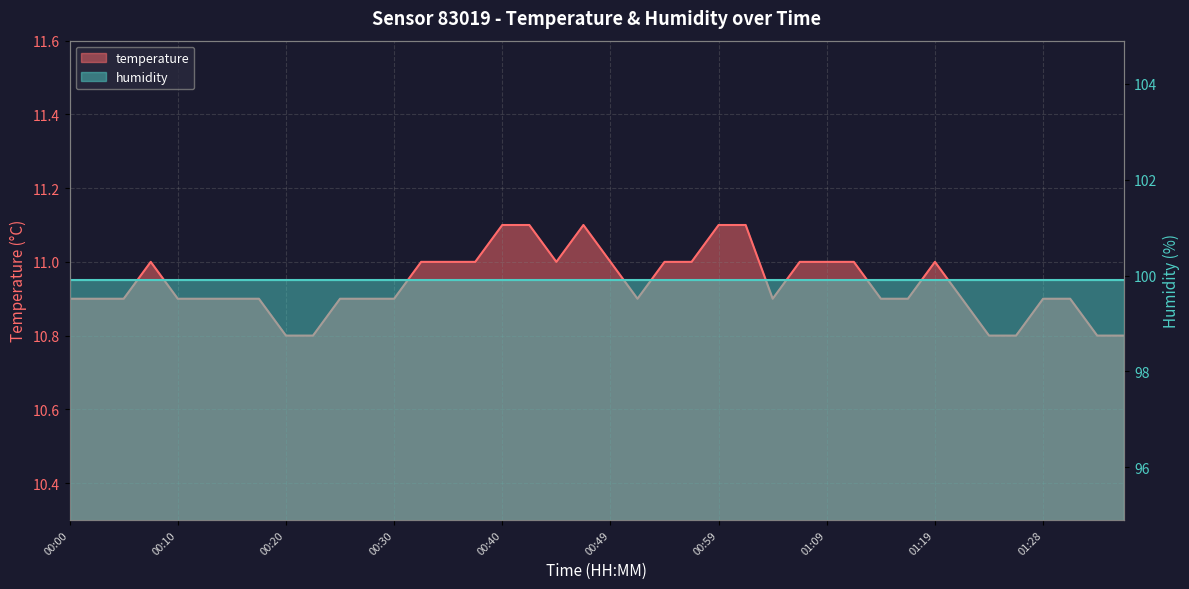

The value at 00:17 is 17.3. True or false?

False